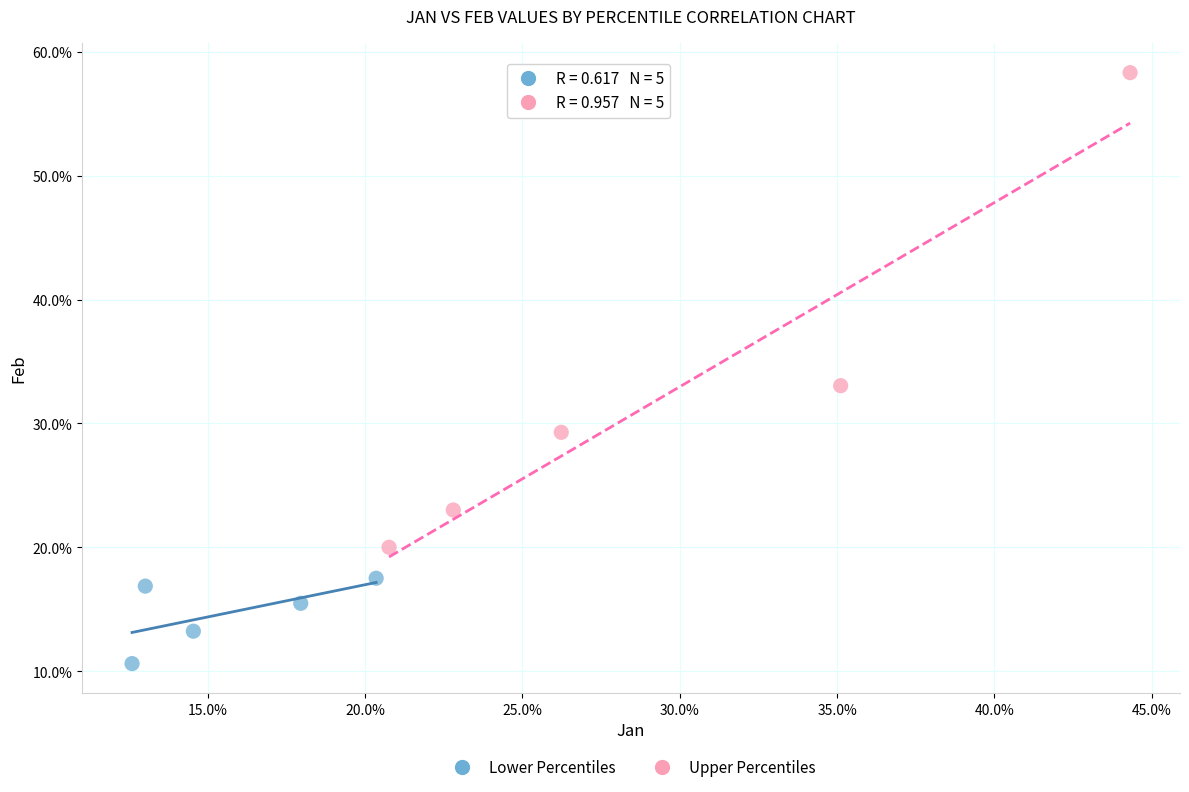

What are all the series names shown in the legend?

Lower Percentiles, Upper Percentiles